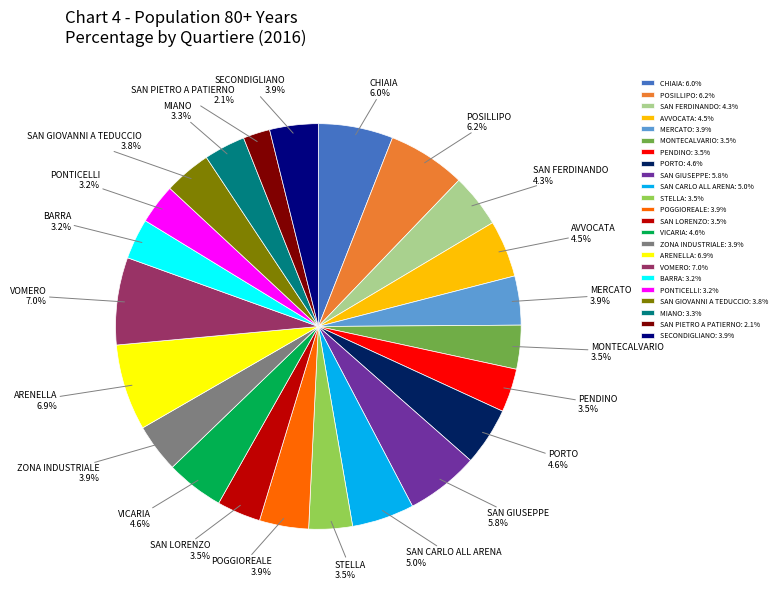

What is the ratio of the value at SAN PIETRO A PATIERNO to the value at MONTECALVARIO?

0.6